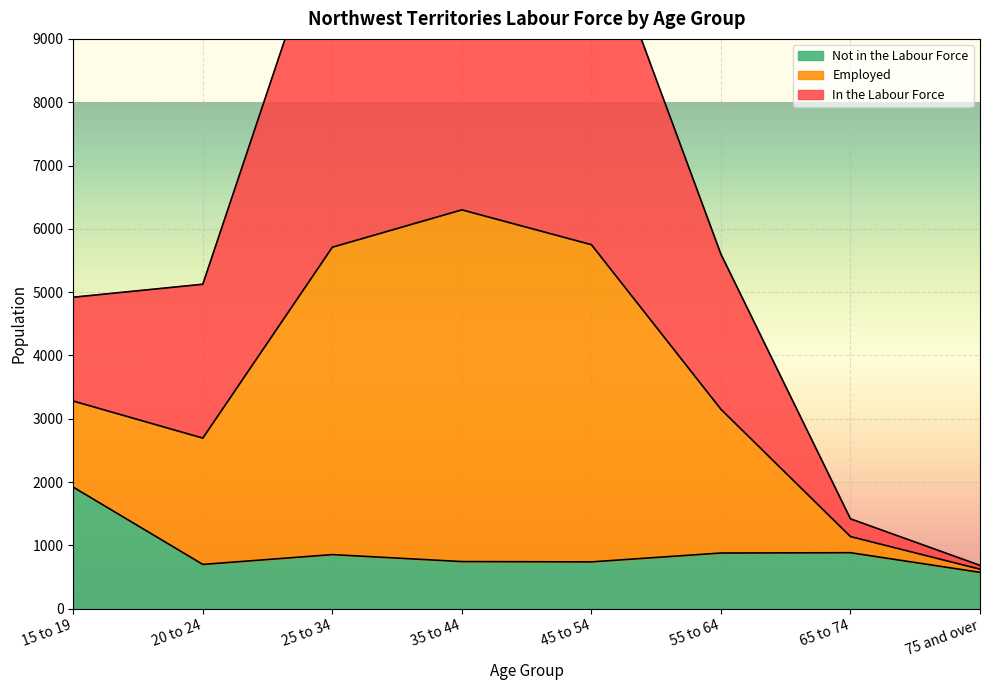

Which series has the largest total across all categories?

In the Labour Force